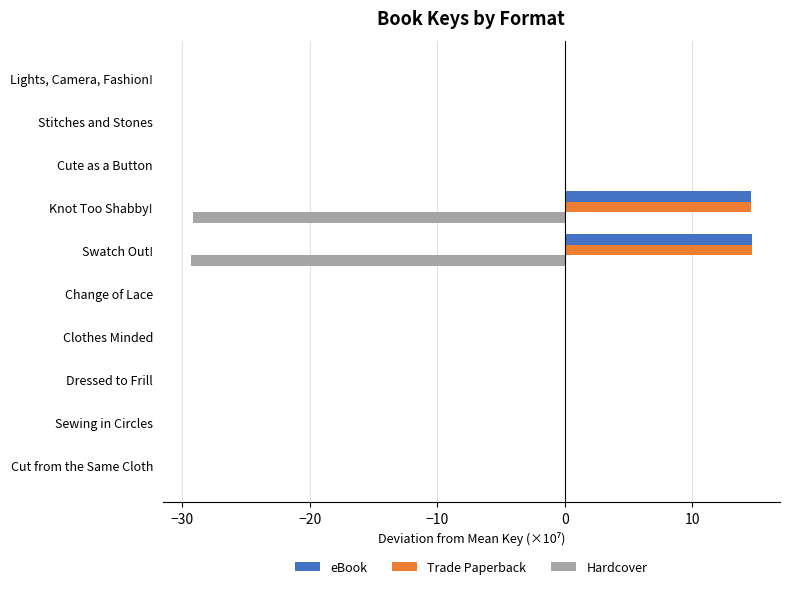

True or false: Trade Paperback has a value of 0.0 at Change of Lace.

True